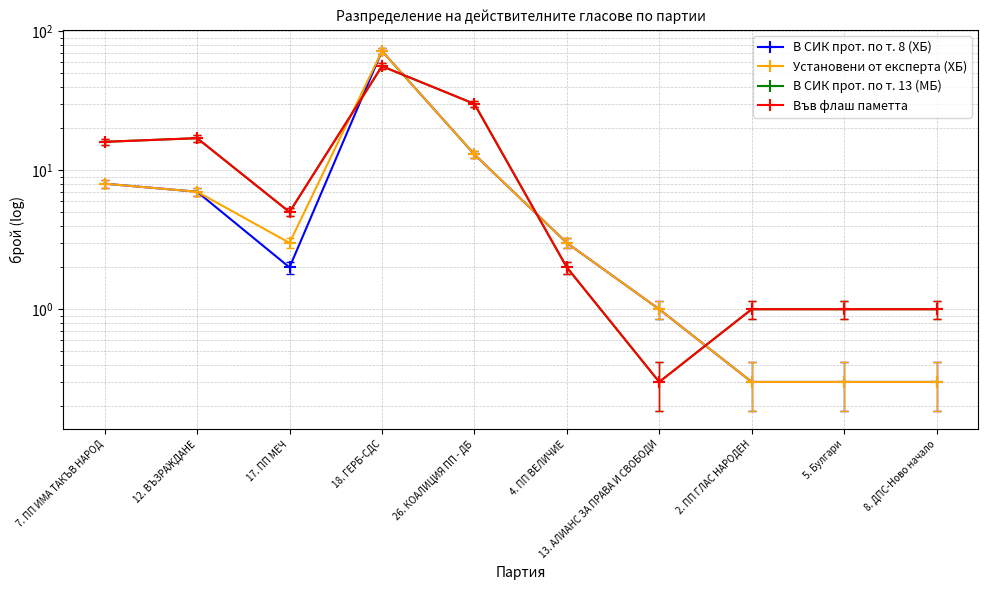

Reading left to right, extract all data points from this chart.

В СИК прот. по т. 8 (ХБ): 8.0	7.0	2.0	72.0	13.0	3.0	1.0	0.3	0.3	0.3
Установени от експерта (ХБ): 8.0	7.0	3.0	72.0	13.0	3.0	1.0	0.3	0.3	0.3
В СИК прот. по т. 13 (МБ): 16.0	17.0	5.0	56.0	30.0	2.0	0.3	1.0	1.0	1.0
Във флаш паметта: 16.0	17.0	5.0	56.0	30.0	2.0	0.3	1.0	1.0	1.0